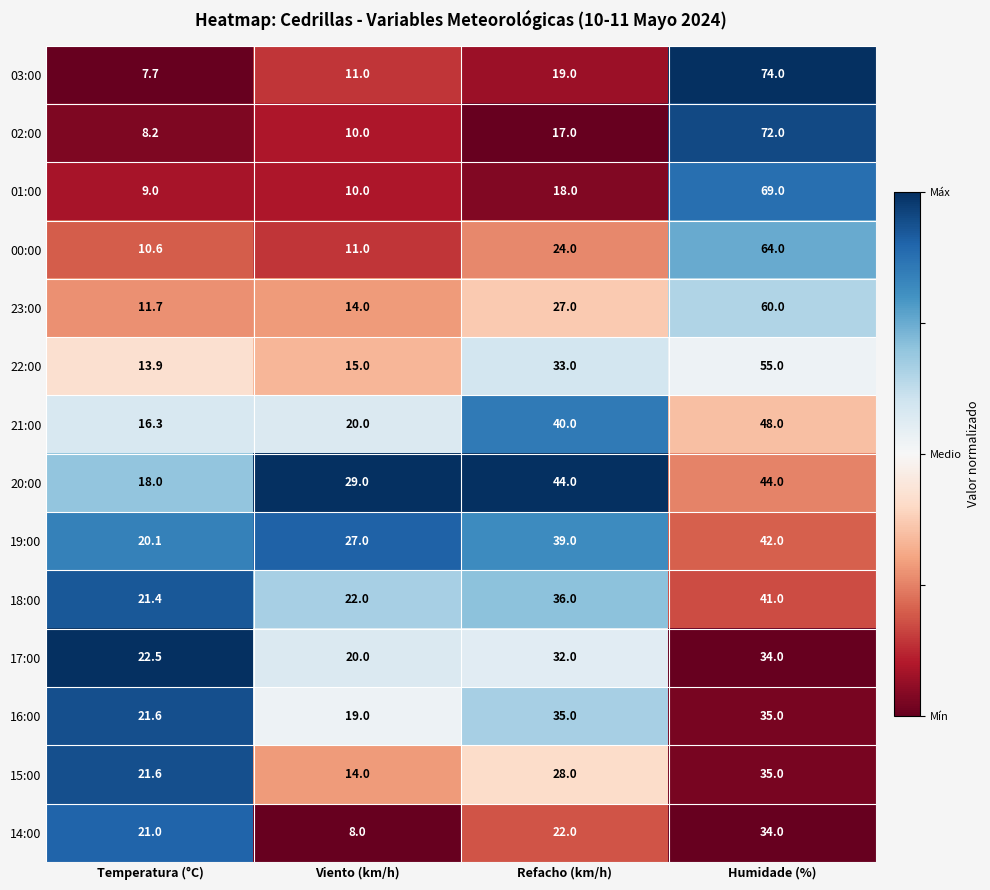

List the labels in order of 01:00 value, smallest first.

Temperatura (°C), Viento (km/h), Refacho (km/h), Humidade (%)